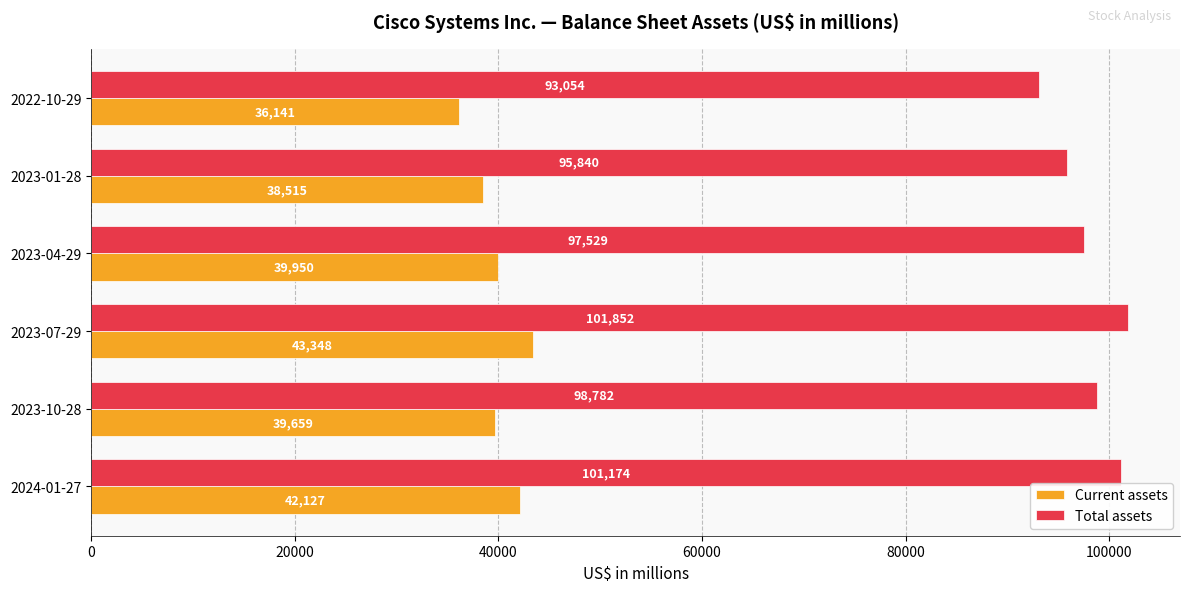

Is it true that Current assets equals 8980 at 2023-01-28?

False